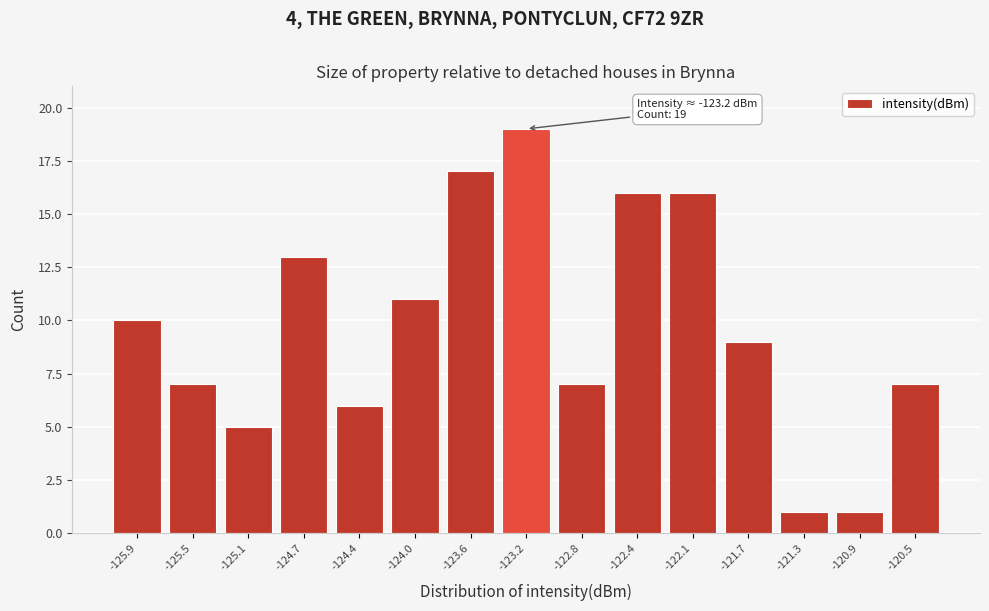

Which range on the x-axis has the tallest bar?

-123.40 to -123.00